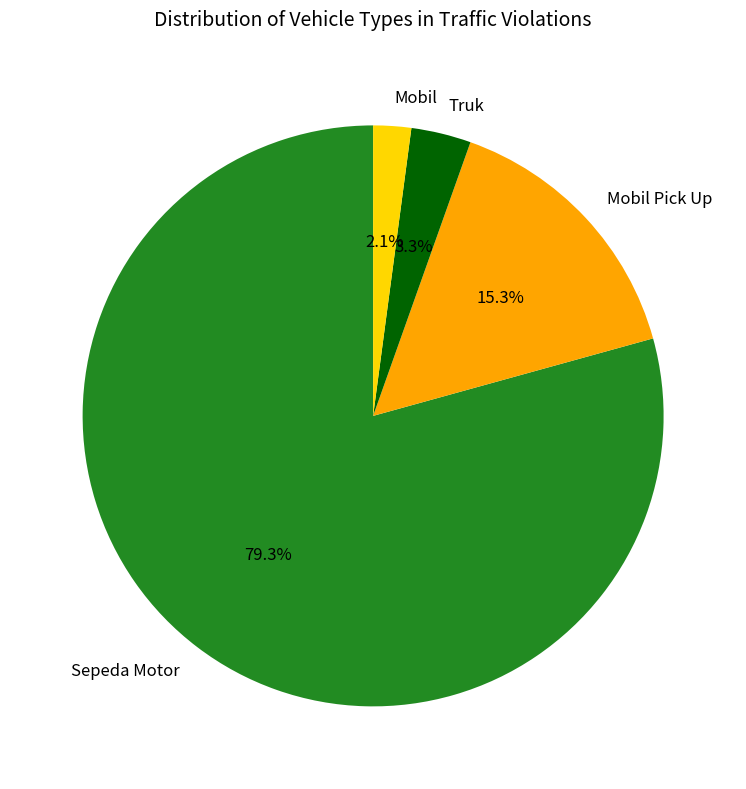

To the nearest percent, what is the difference between the largest and smallest slice percentages?

77%